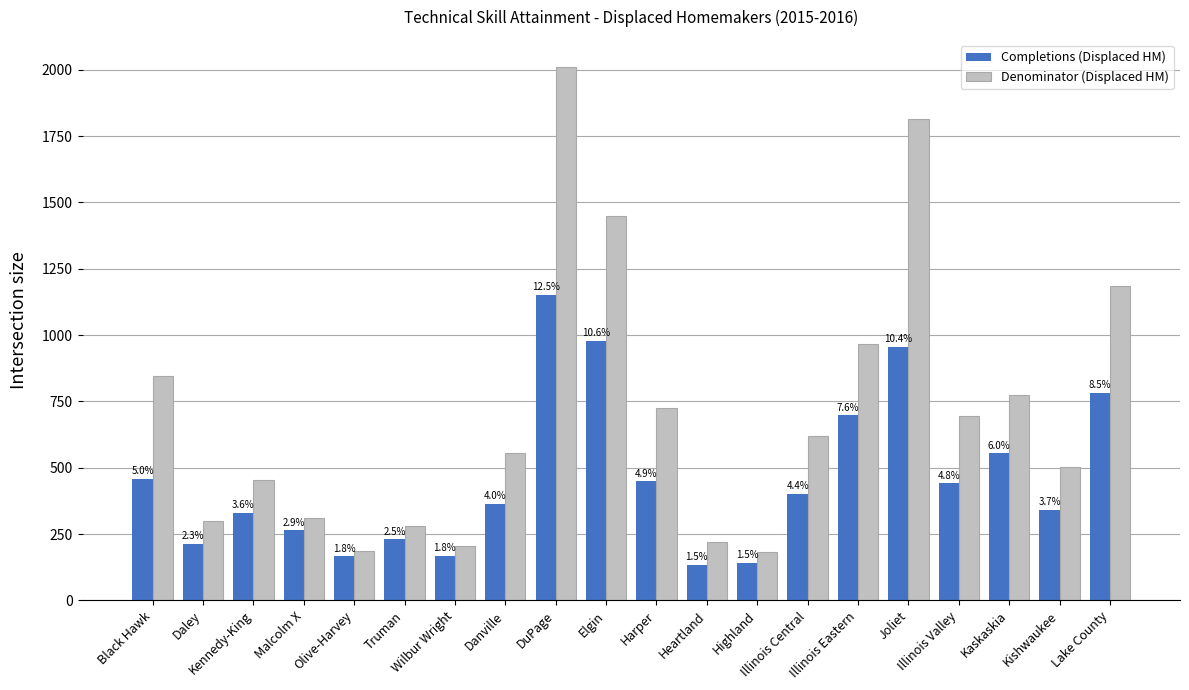

Which series changed the most between Kennedy-King and Truman?

Denominator (Displaced HM)